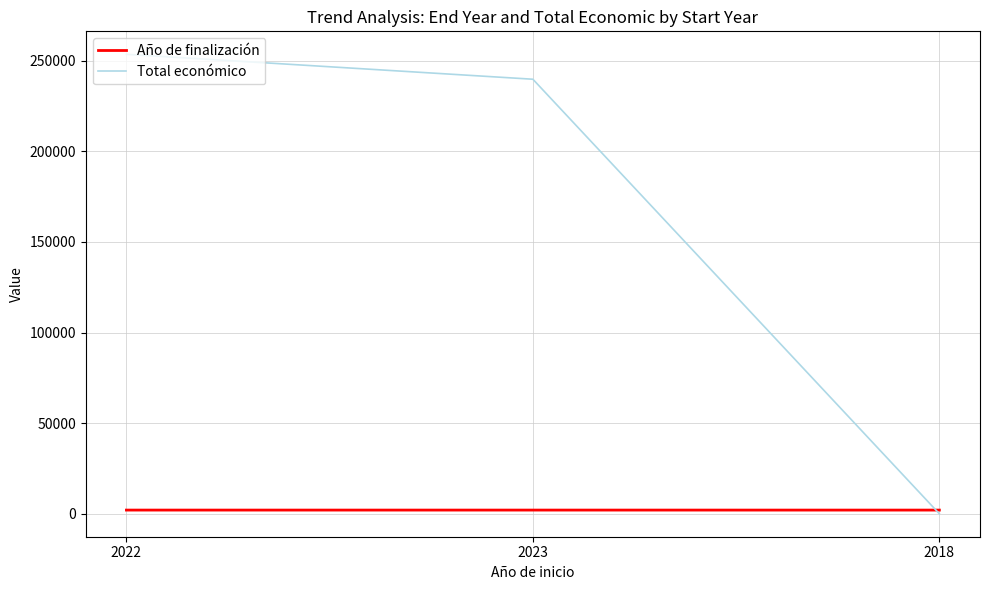

What position from the right is 2023?

2